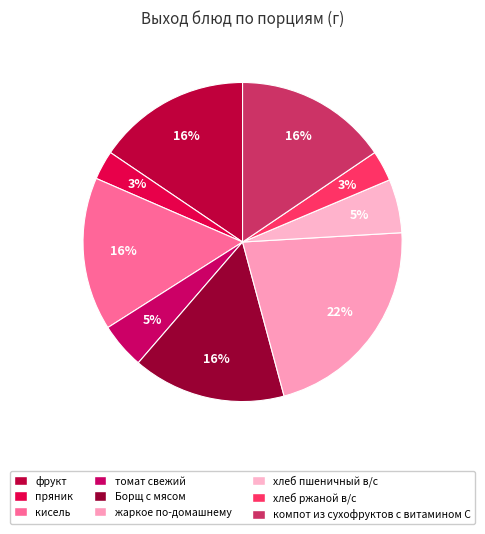

How many segments does this pie chart have?

9